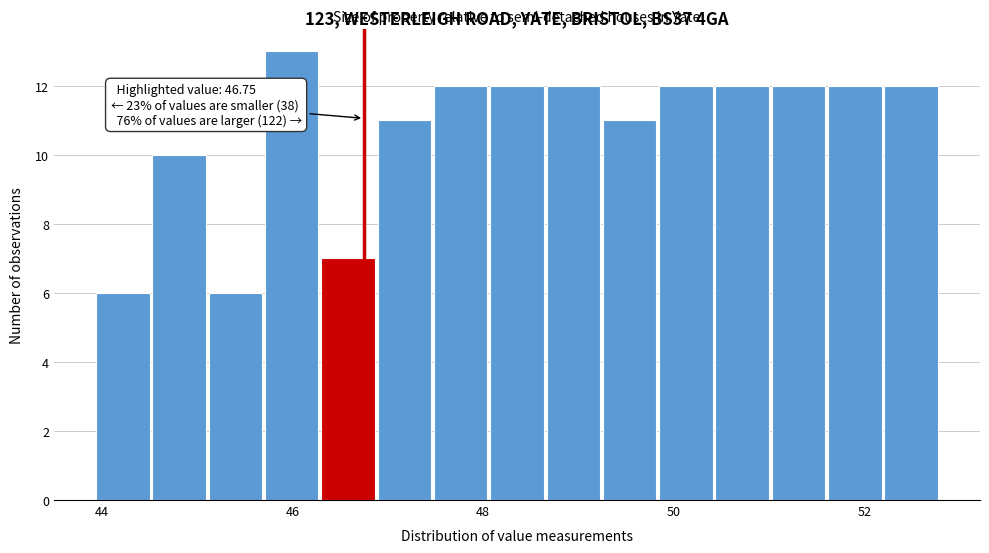

Around what value on the x-axis is the tallest bar? Give the approximate position of its centre, as read against the axis.

46.0